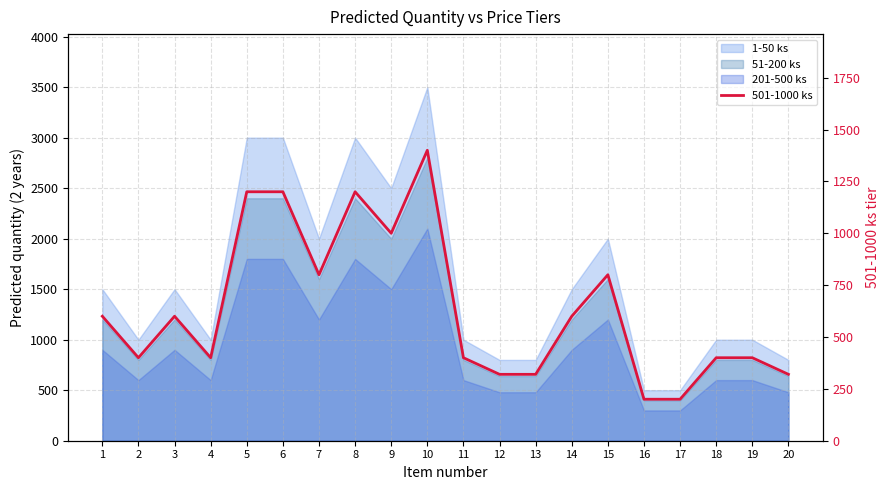

Rank the categories by value from highest to lowest.

10, 5, 6, 8, 9, 7, 15, 1, 3, 14, 2, 4, 11, 18, 19, 12, 13, 20, 16, 17